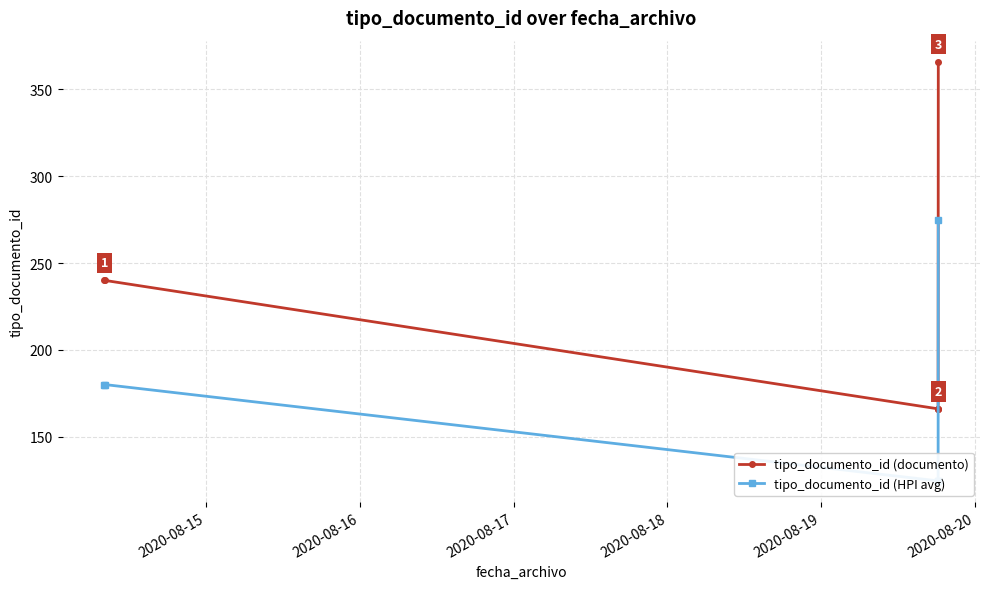

What is the maximum value for tipo_documento_id (HPI avg)?

274.5